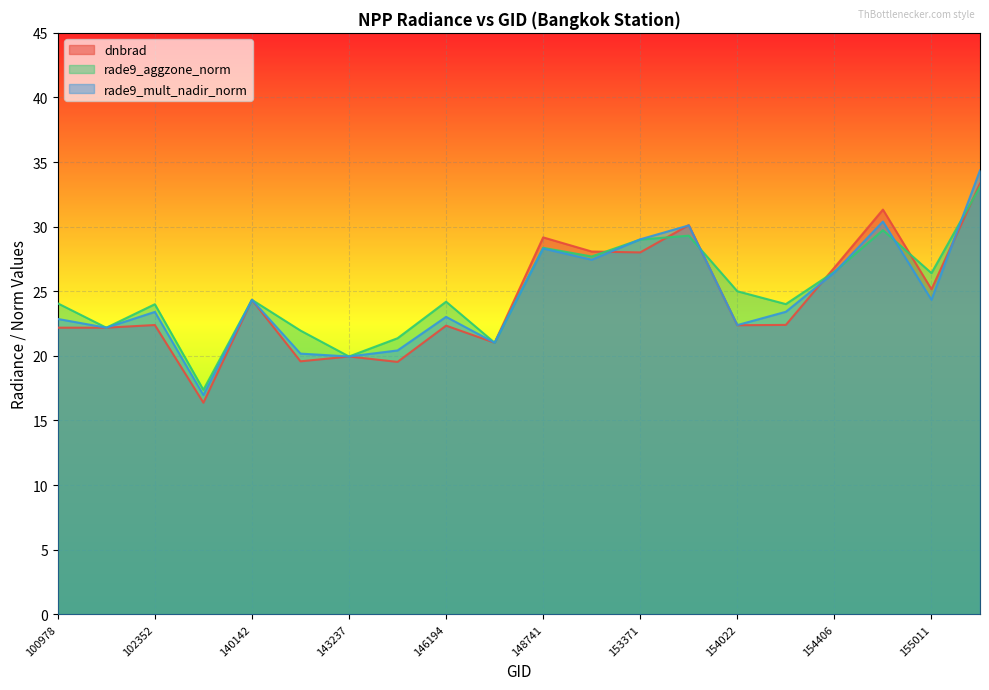

How many interior local valleys does the rade9_aggzone_norm series have?

7